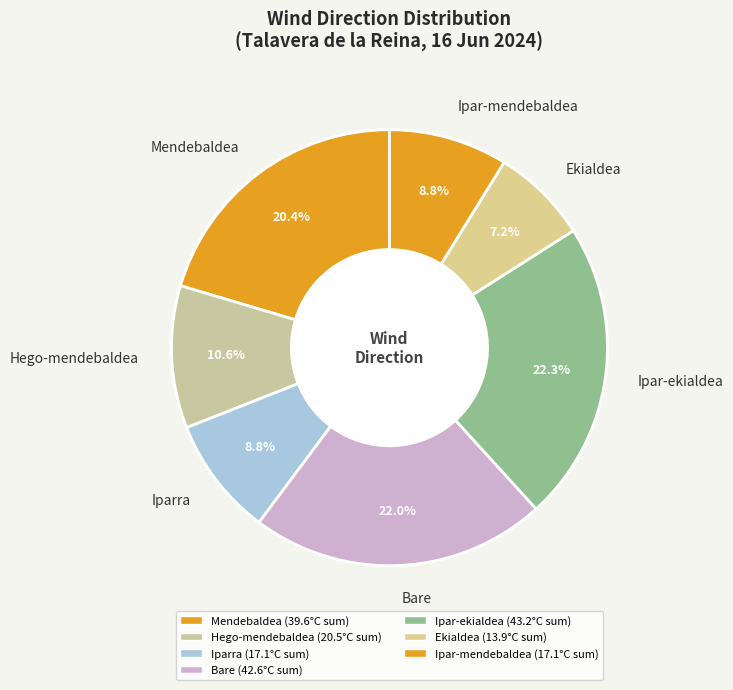

Between Ipar-mendebaldea and Hego-mendebaldea, which is larger?

Hego-mendebaldea